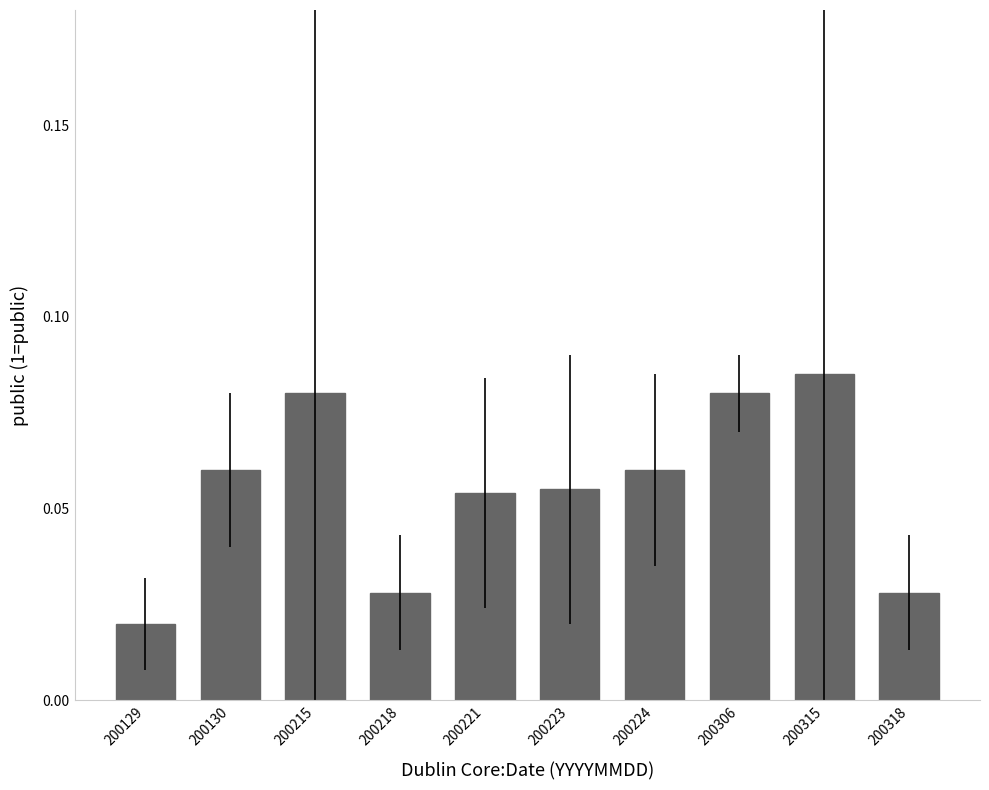

Which has a higher value, 200315 or 200306?

200315